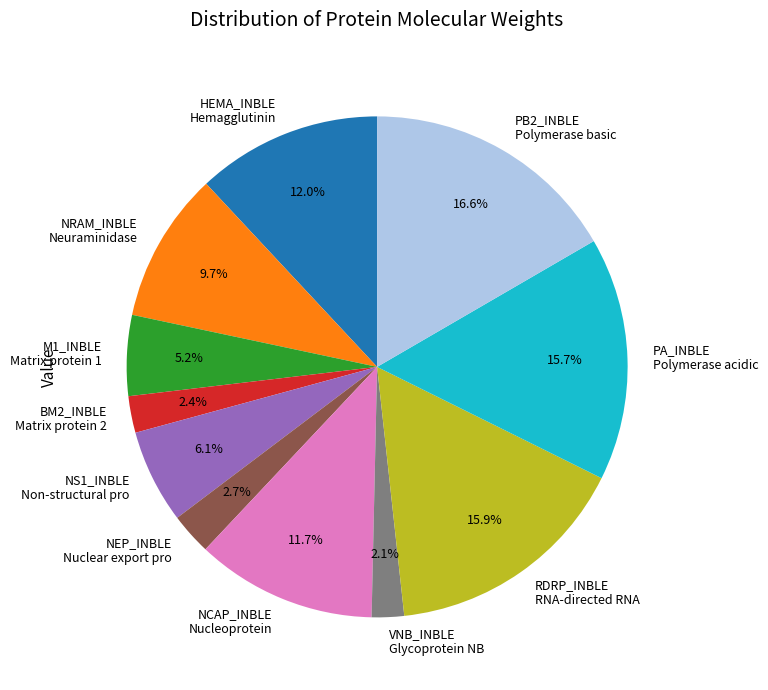

Which has a higher value, VNB_INBLE Glycoprotein NB or NEP_INBLE Nuclear export pro?

NEP_INBLE Nuclear export pro